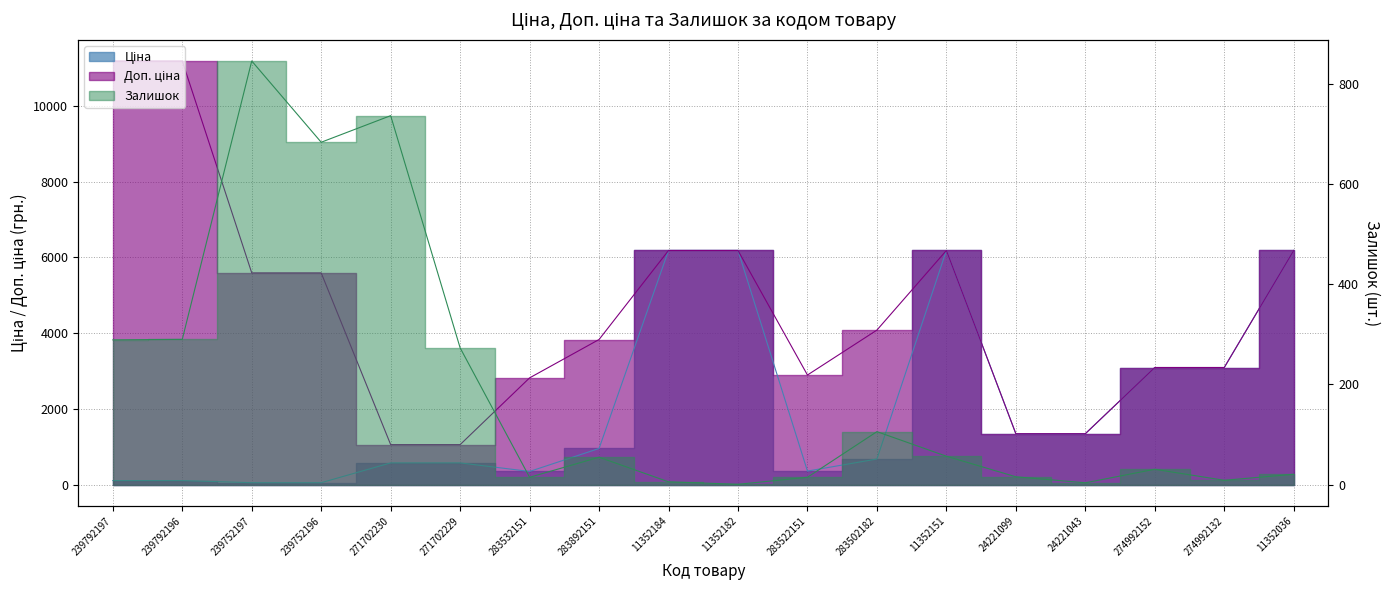

True or false: Доп. ціна and Ціна cross at least once.

False